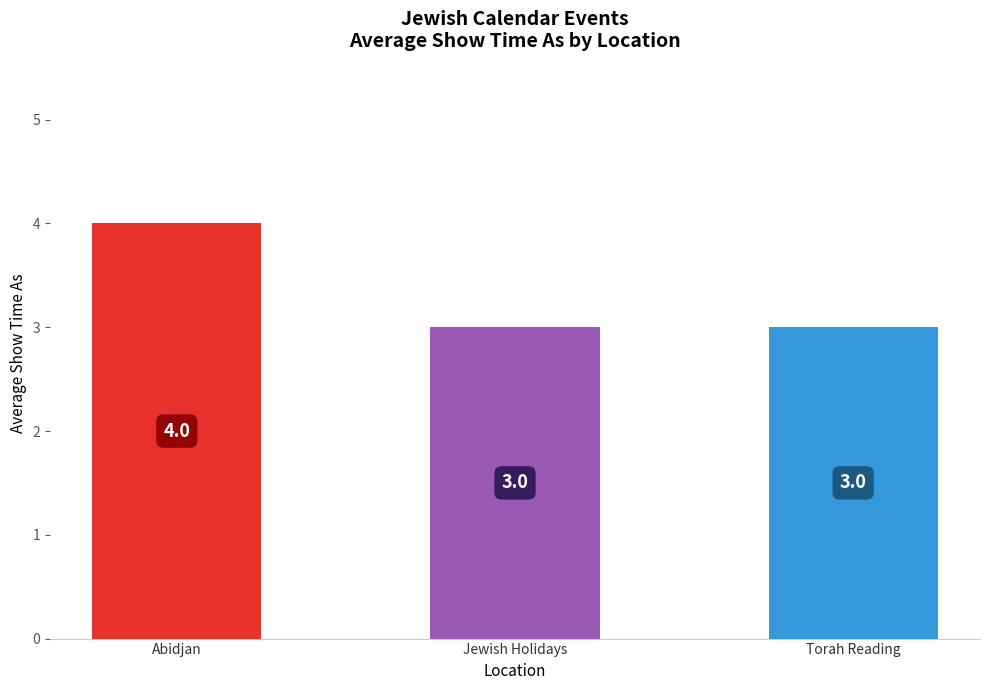

What is the label of the 2nd bar from the left?

Jewish Holidays